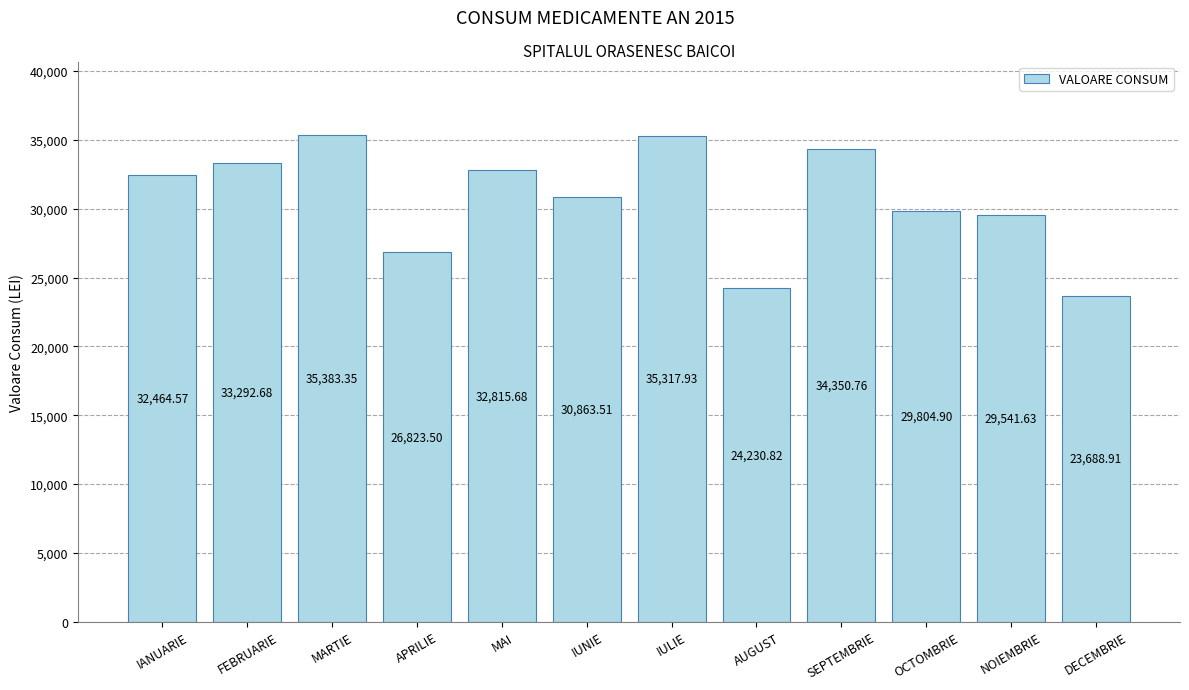

What is the label of the 6th bar from the right?

IULIE